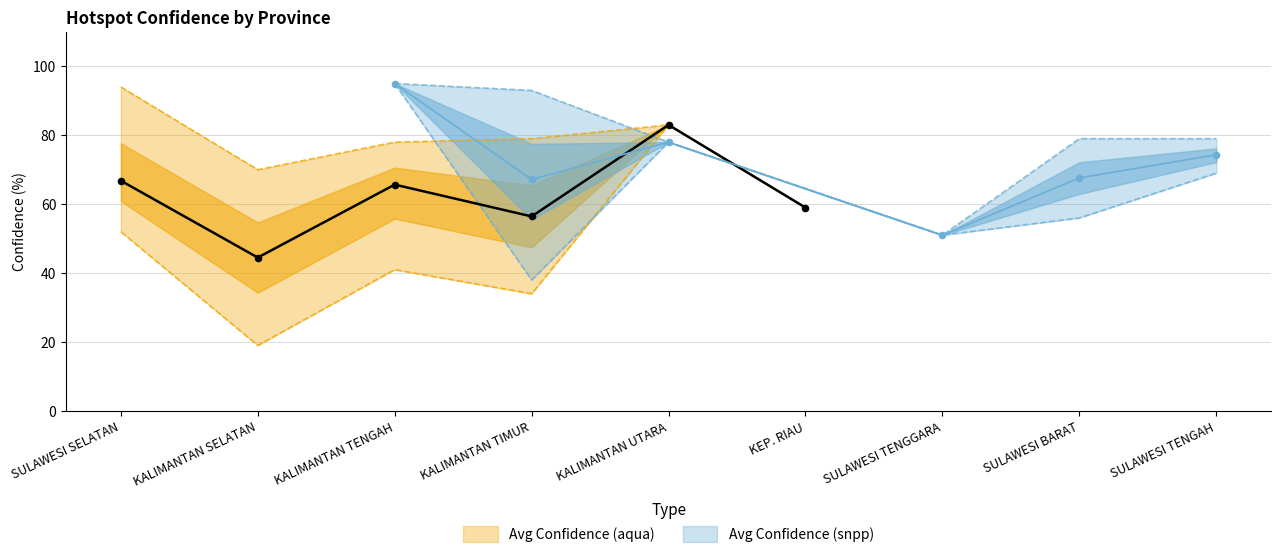

Which series has the largest total across all categories?

Avg Confidence (snpp)